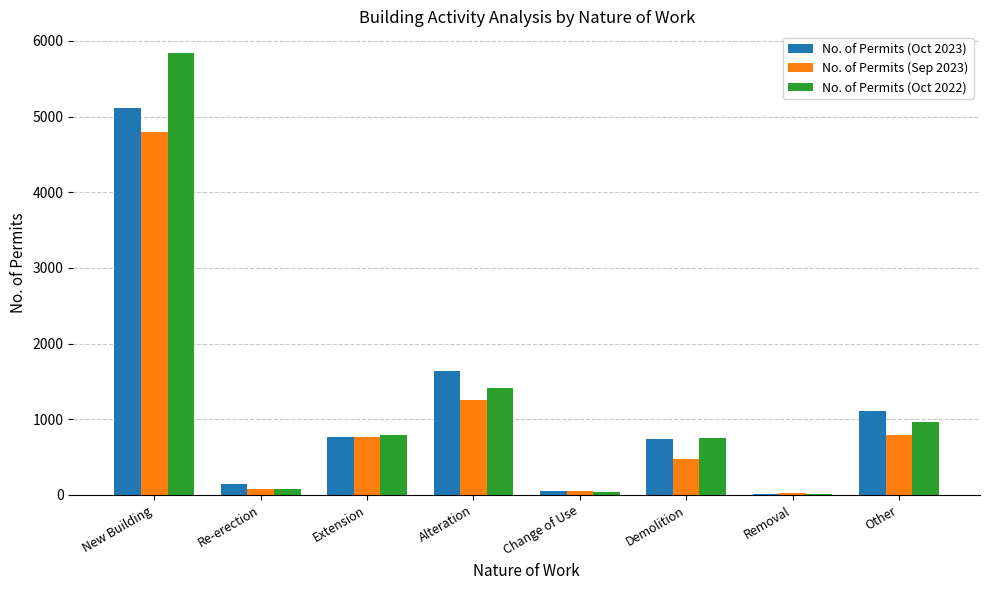

At which category is the sum across all series the highest?

New Building